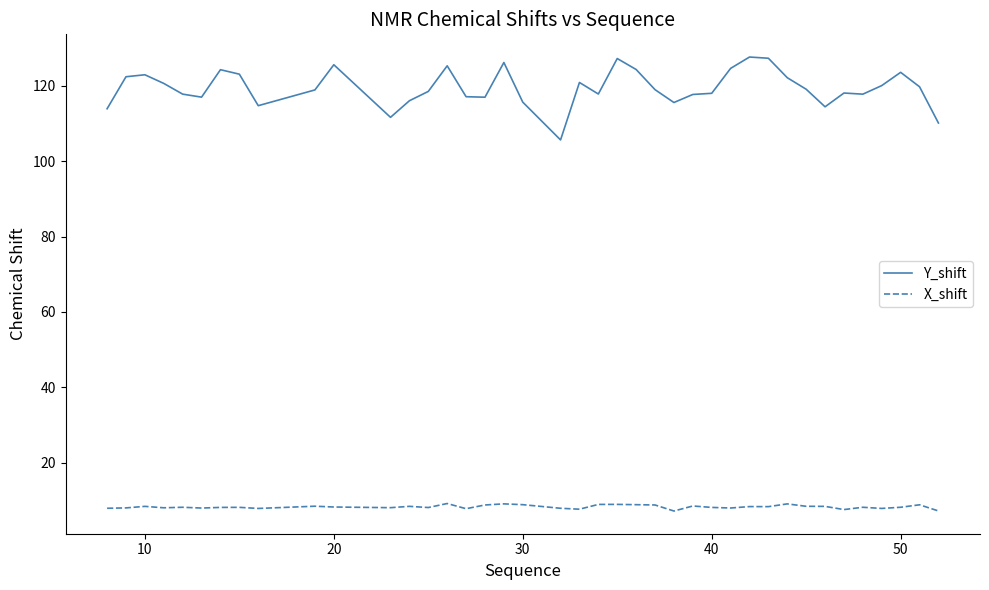

True or false: Y_shift and X_shift intersect in this chart.

False